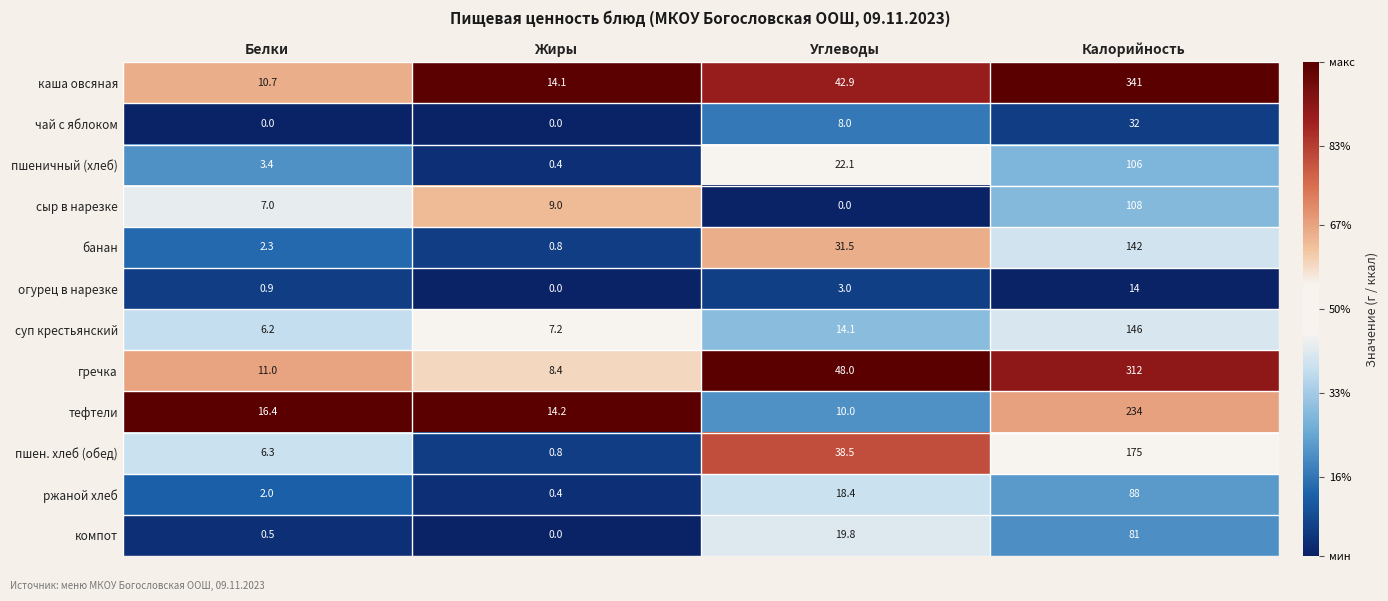

What is the sum of all банан values?

176.6